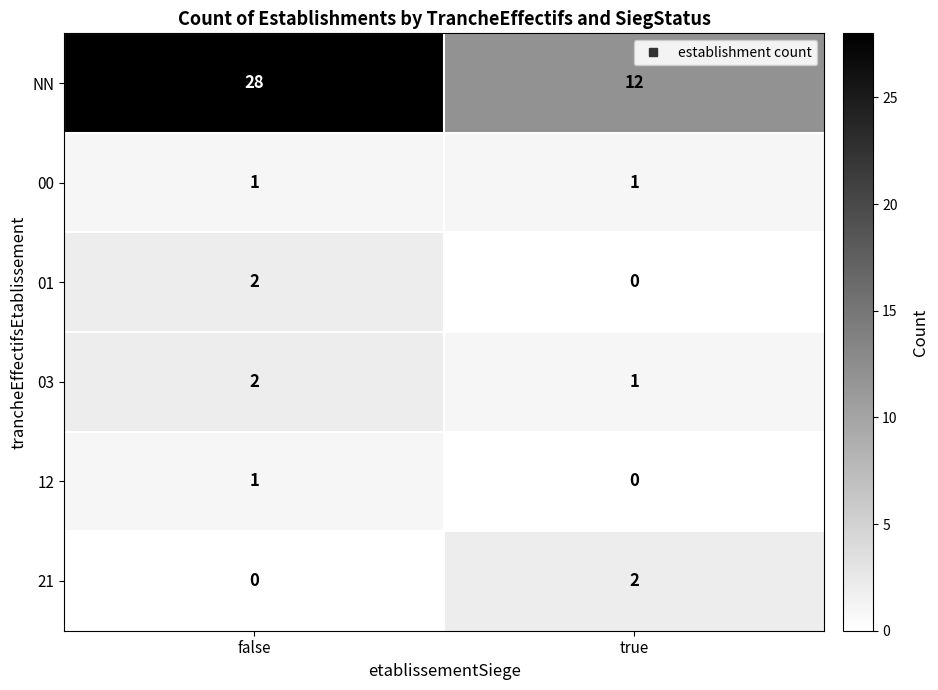

At which category does the chart reach its peak across all series?

false